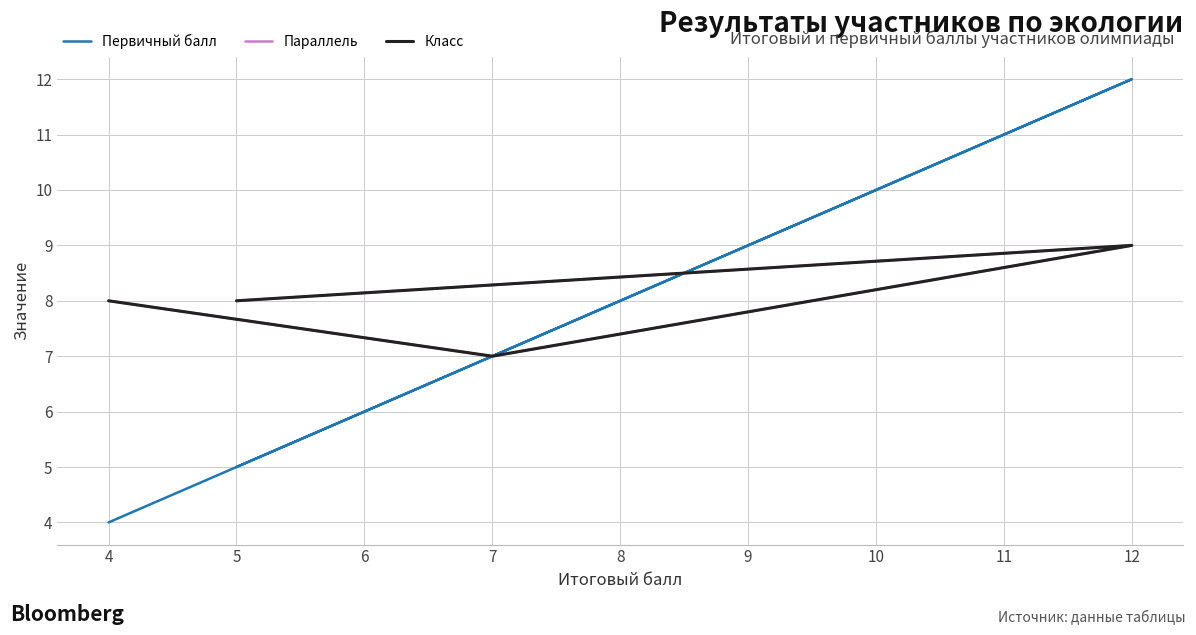

Rank the series by their maximum value, from highest to lowest.

Первичный балл, Параллель, Класс